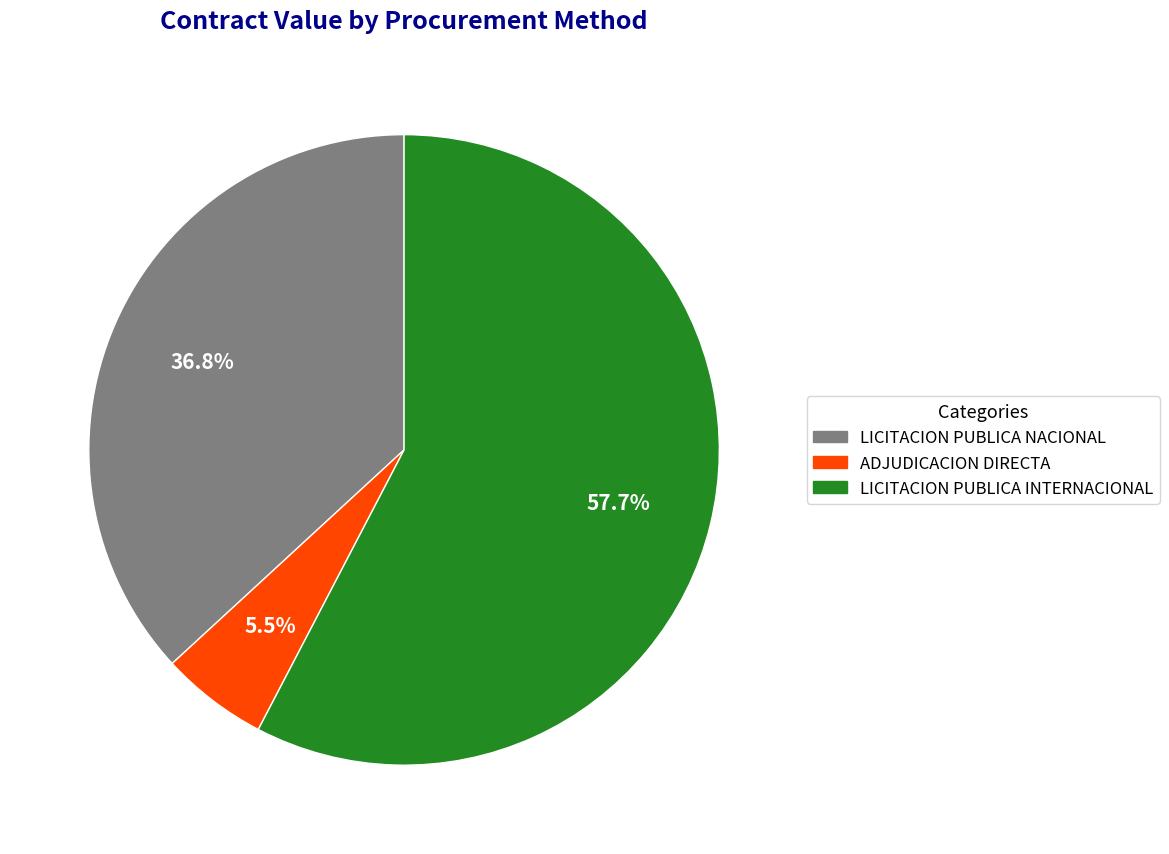

How many slices are in this pie chart?

3